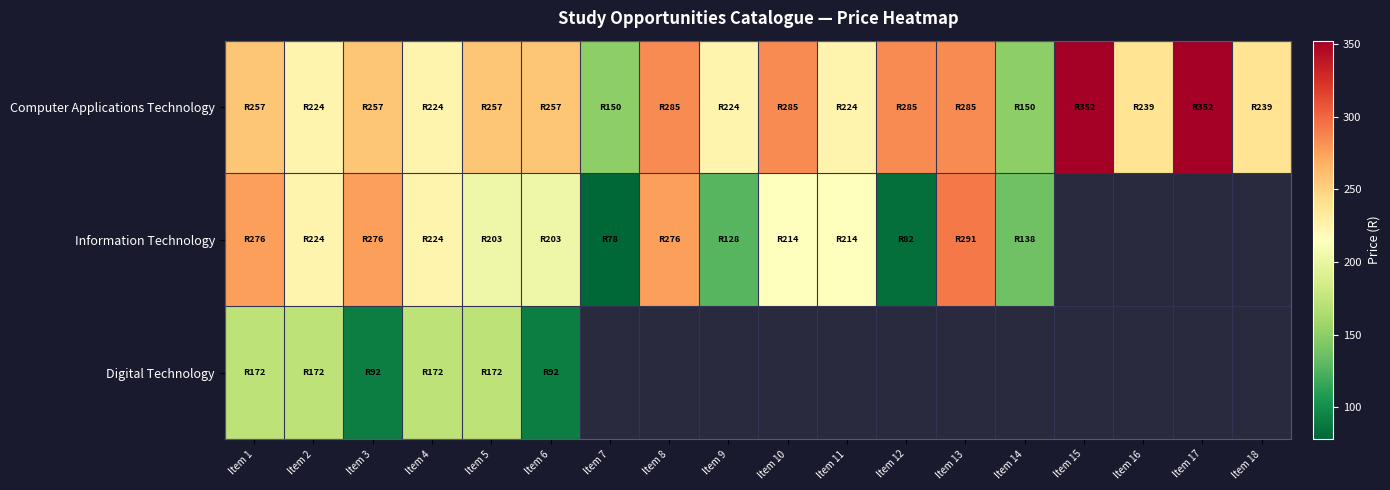

Which has a higher value, Item 3 or Item 11?

Item 3